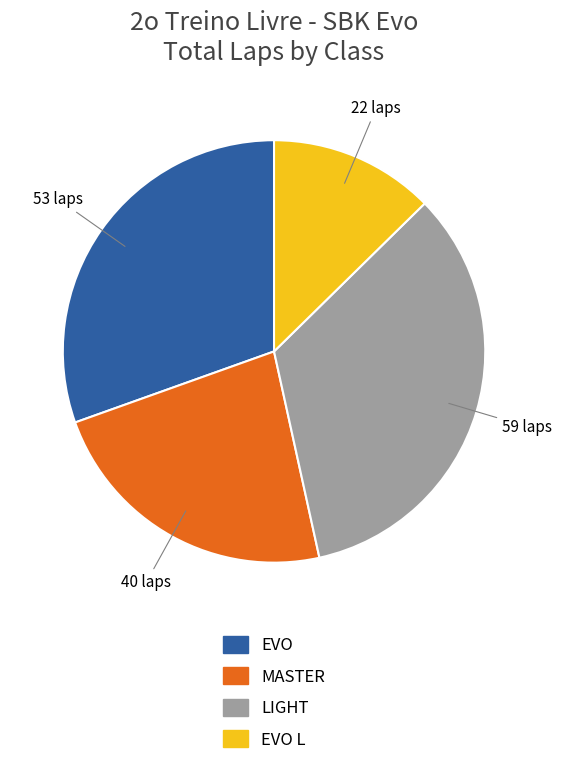

Is there a majority slice in this chart?

No